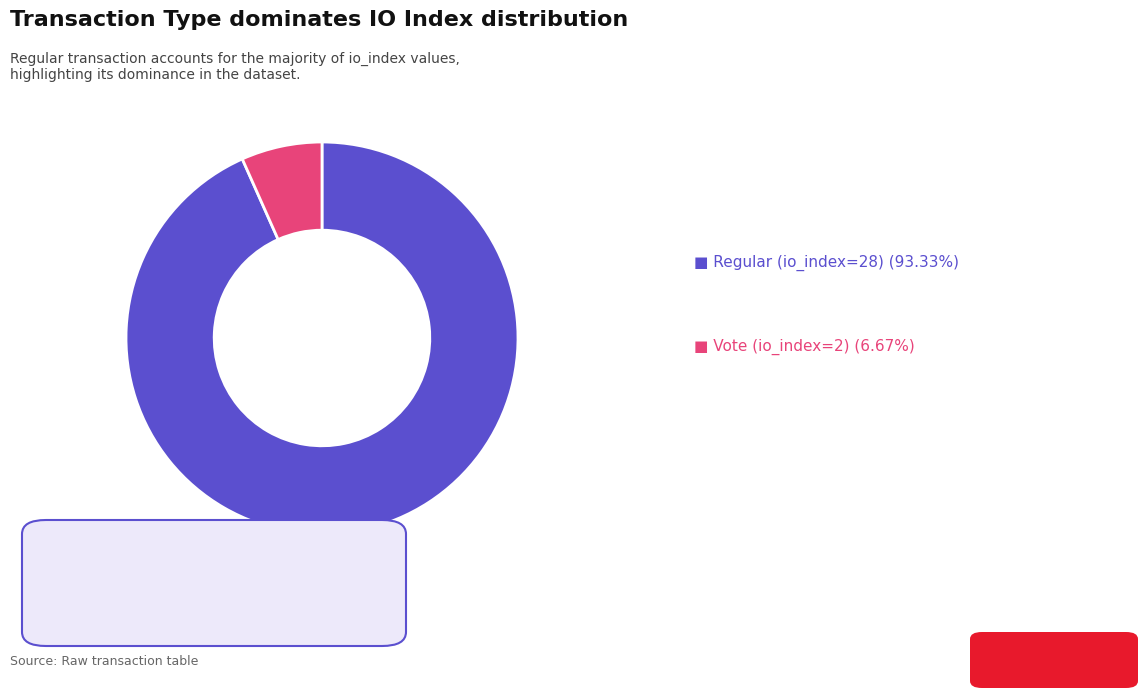

Is there any slice that represents more than half of the pie?

Yes